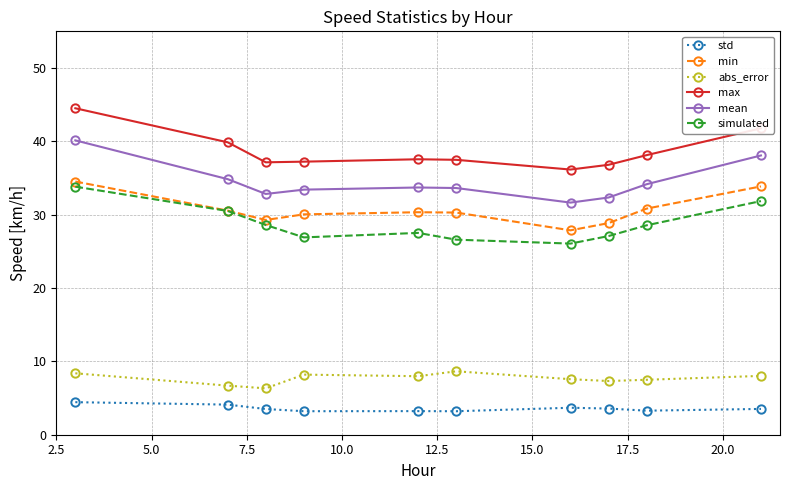

What is the difference between the maximum and second lowest values in the simulated series?

7.2